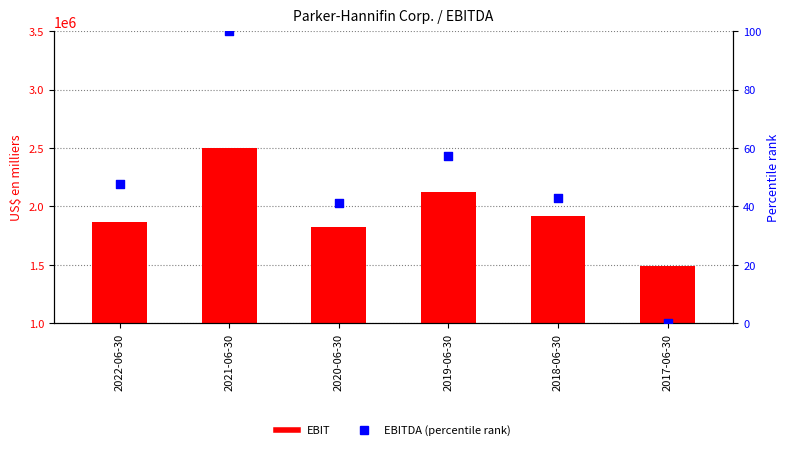

At which category is the sum across all series the highest?

2021-06-30